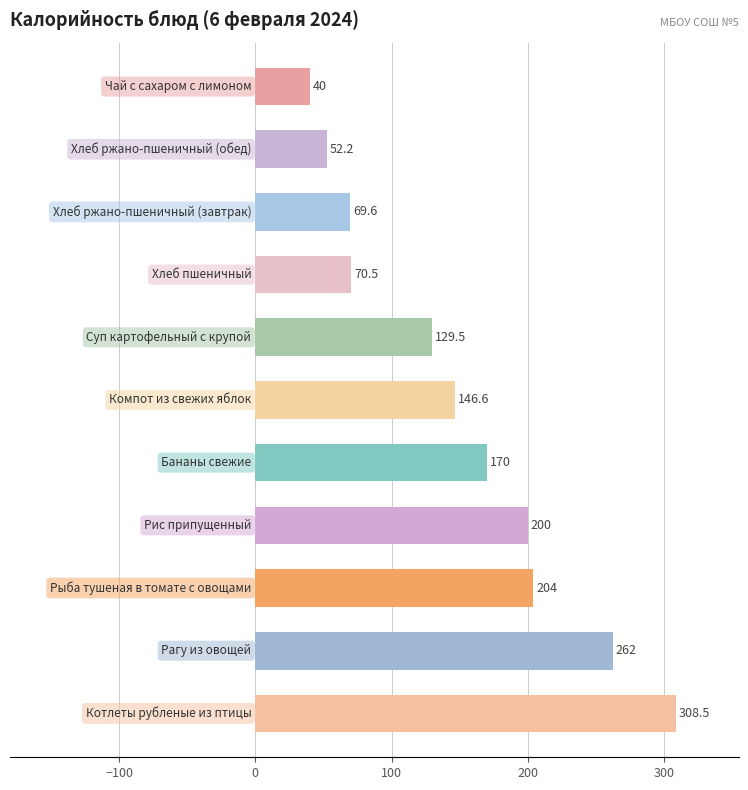

Reading bottom to top, transcribe all the data shown in this chart.

308.5	262.0	204.0	200.0	170.0	146.6	129.5	70.5	69.6	52.2	40.0